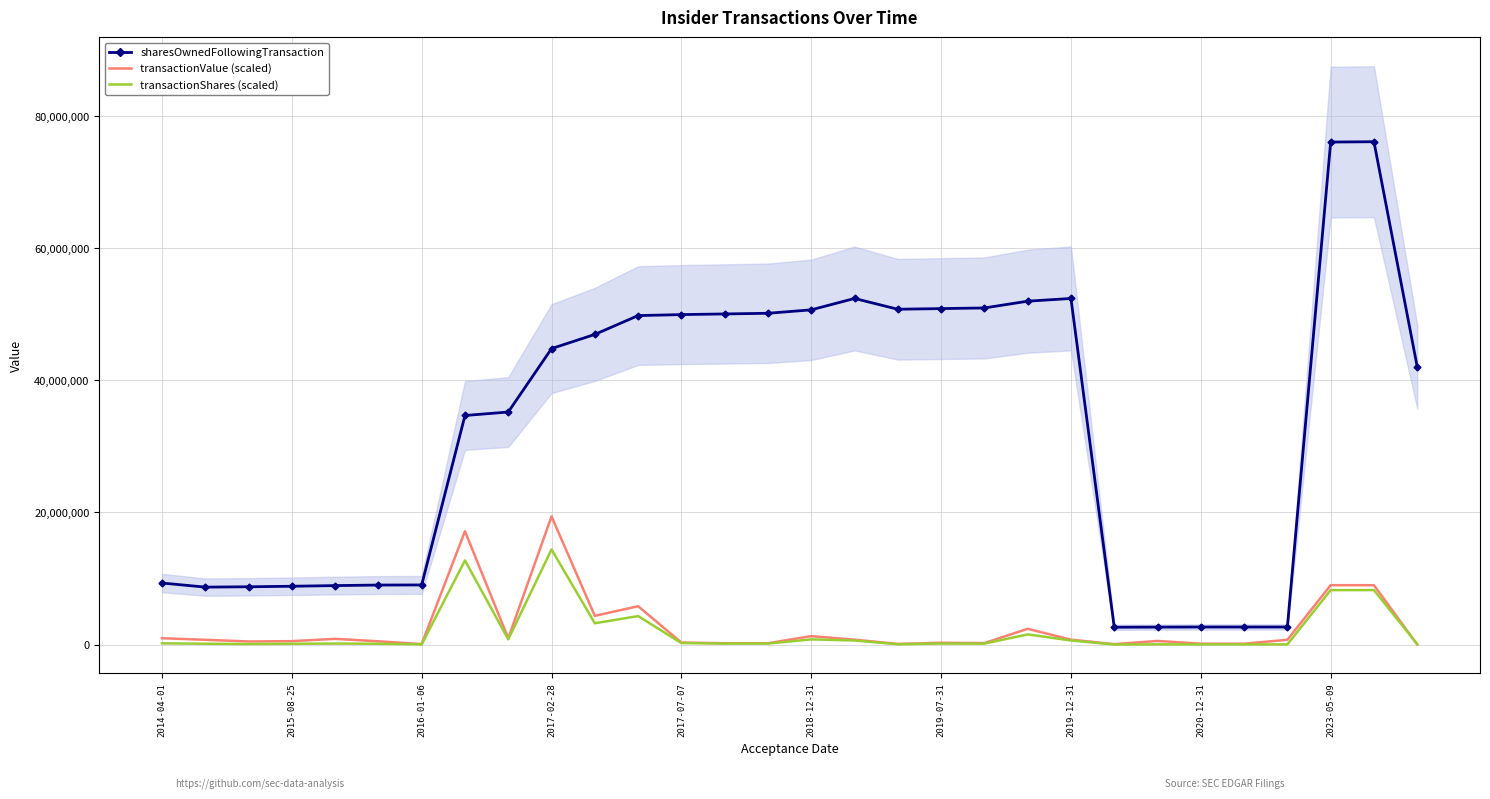

The value of sharesOwnedFollowingTransaction at 2018-12-31 is 72676896.3. True or false?

False